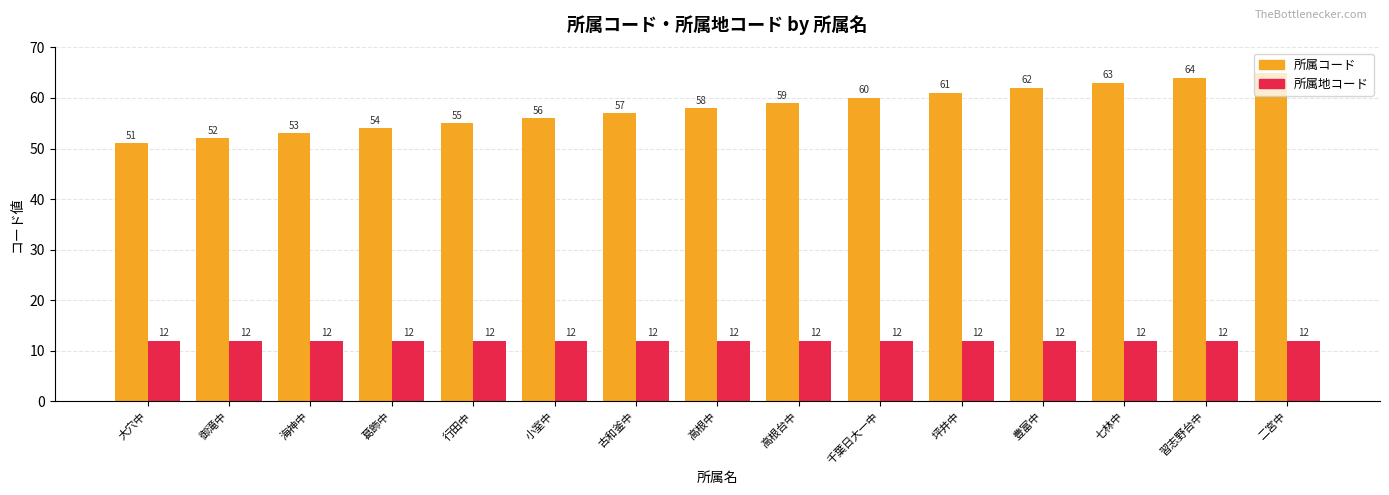

List the series in order of their overall mean, highest first.

所属コード, 所属地コード